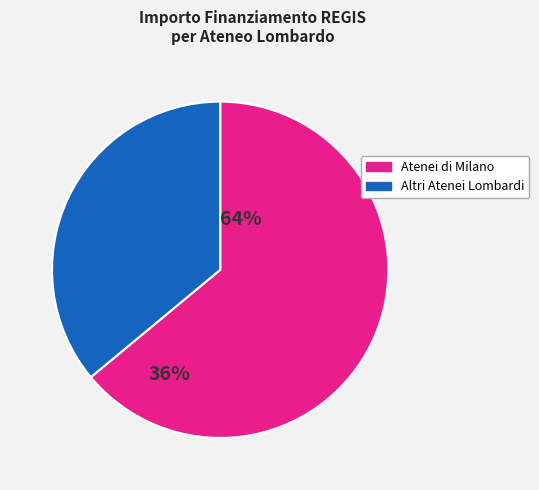

Is there any slice that represents more than half of the pie?

Yes